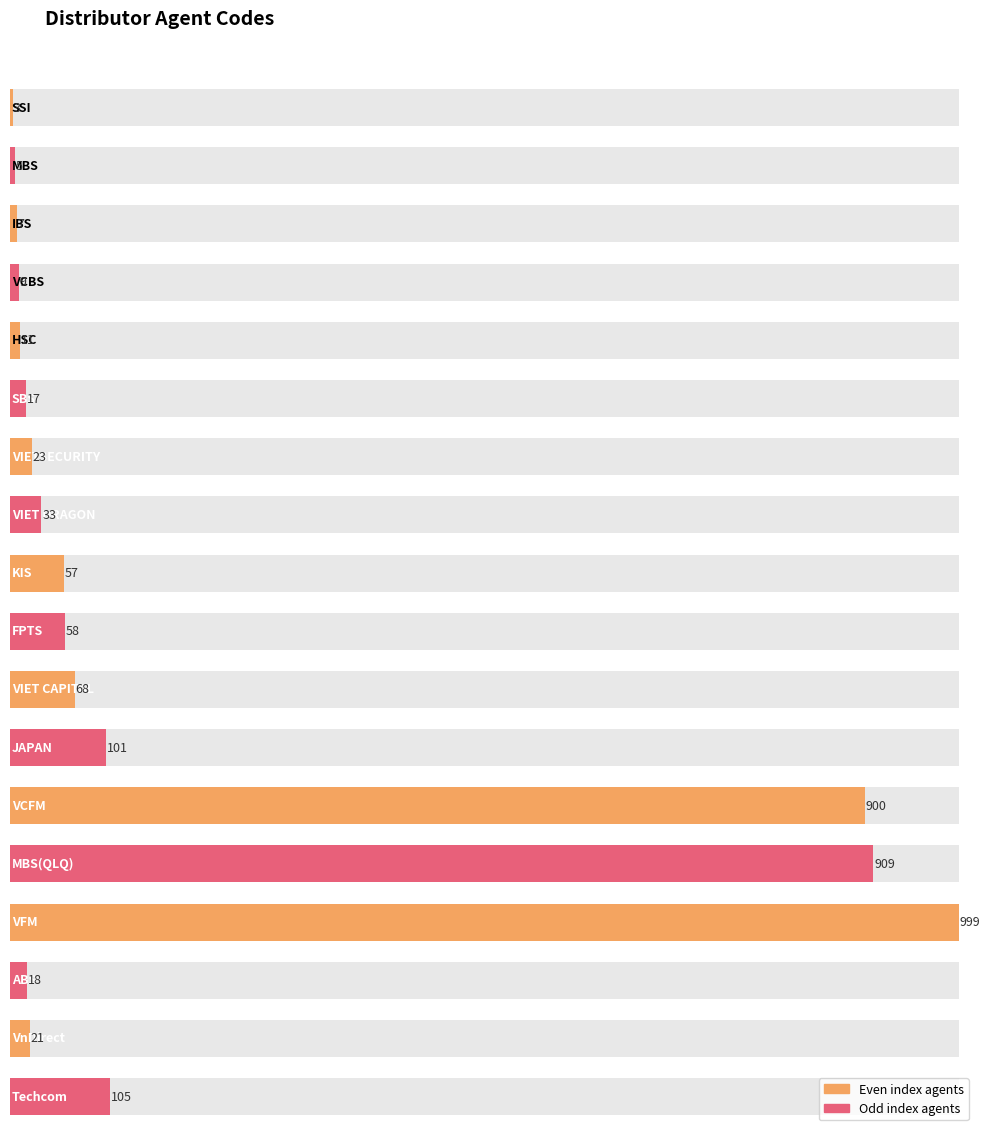

At which category does the chart reach its minimum across all series?

SSI